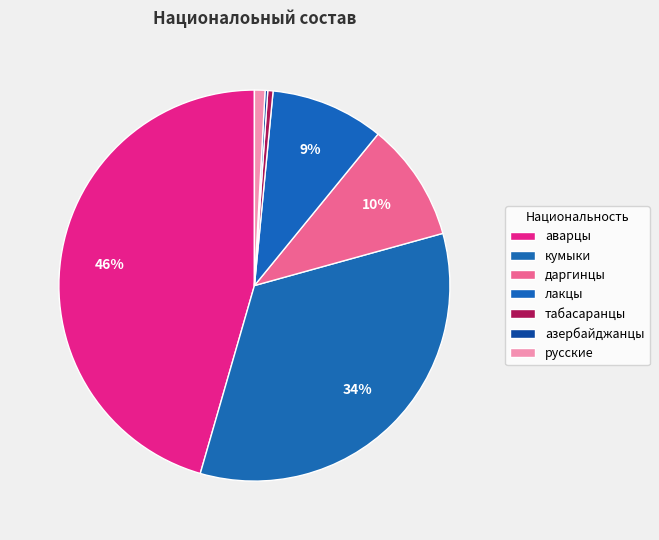

Is there any slice that represents more than half of the pie?

No